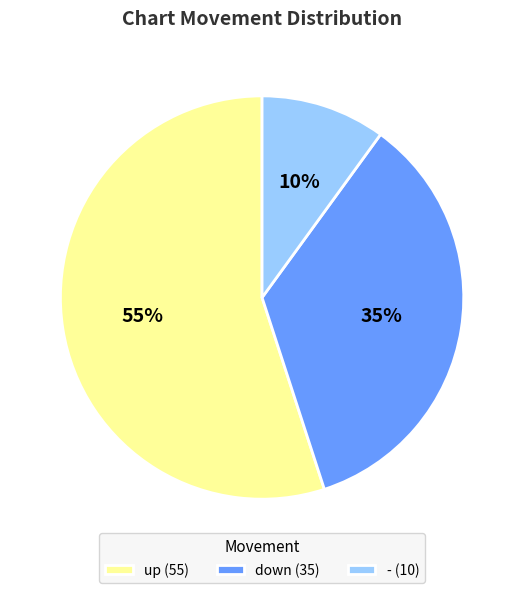

Between up and -, which is larger?

up